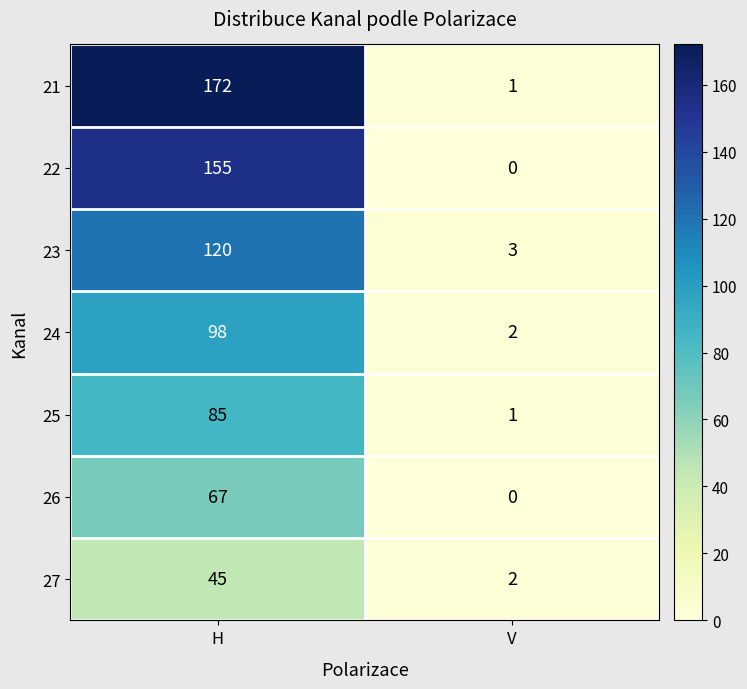

At how many categories does at least one series exceed 142?

1